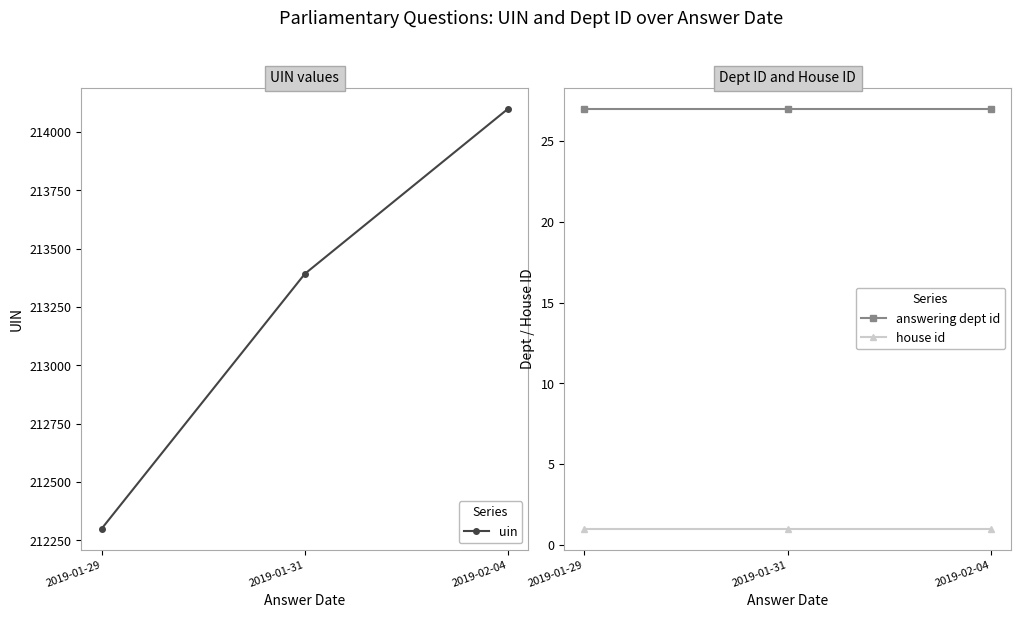

What is the label of the 2nd point from the left?

2019-01-31